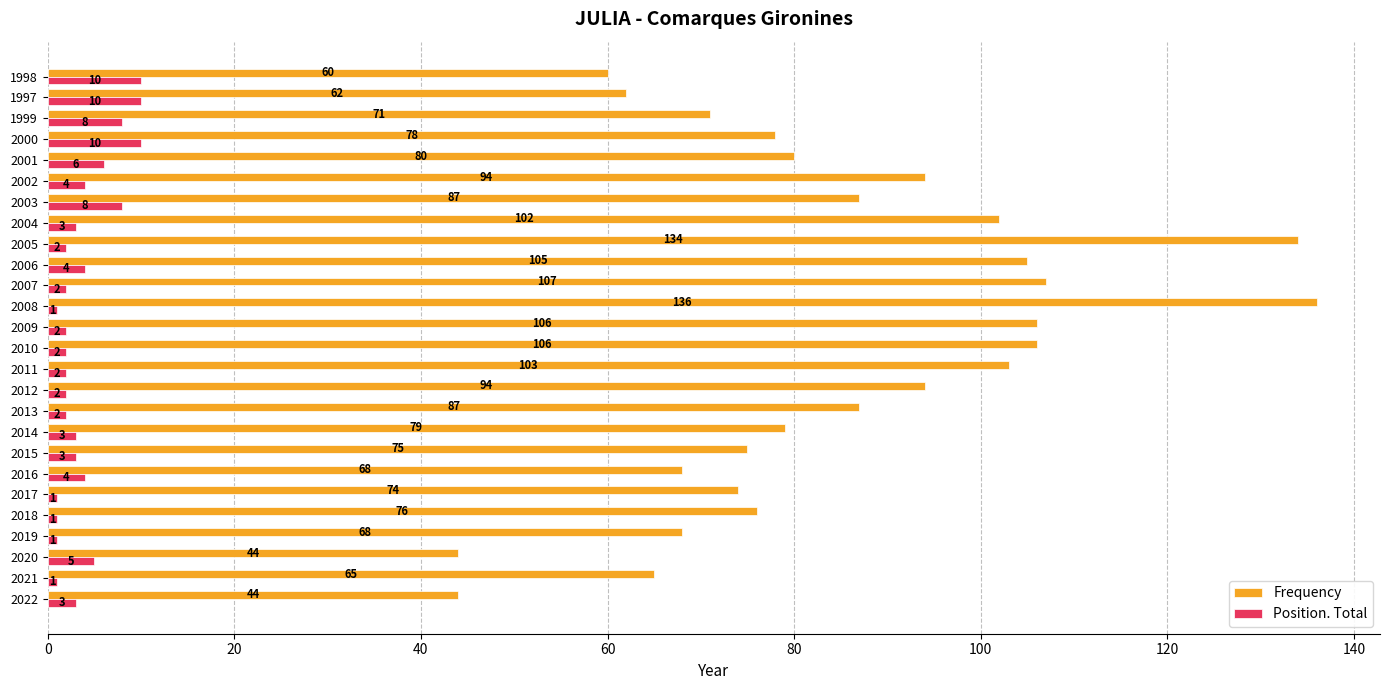

At which category is the sum across all series the highest?

2008